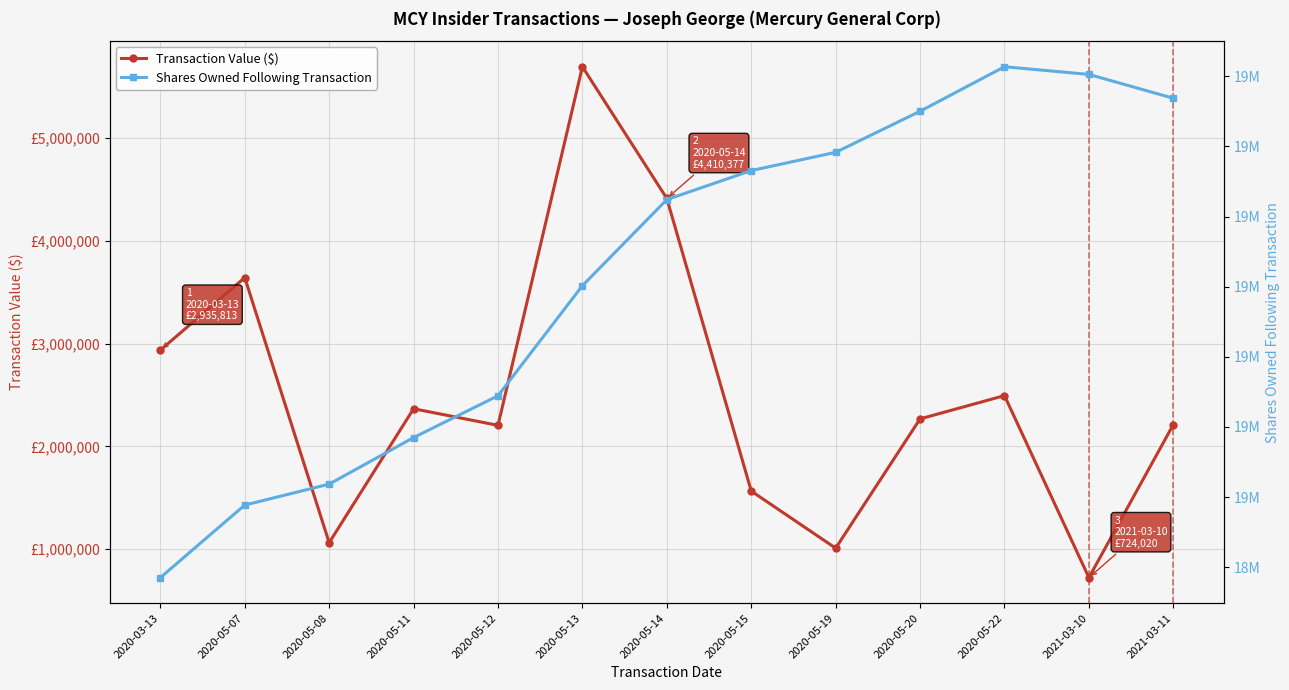

True or false: Shares Owned Following Transaction has more than 1 interior local peaks.

False